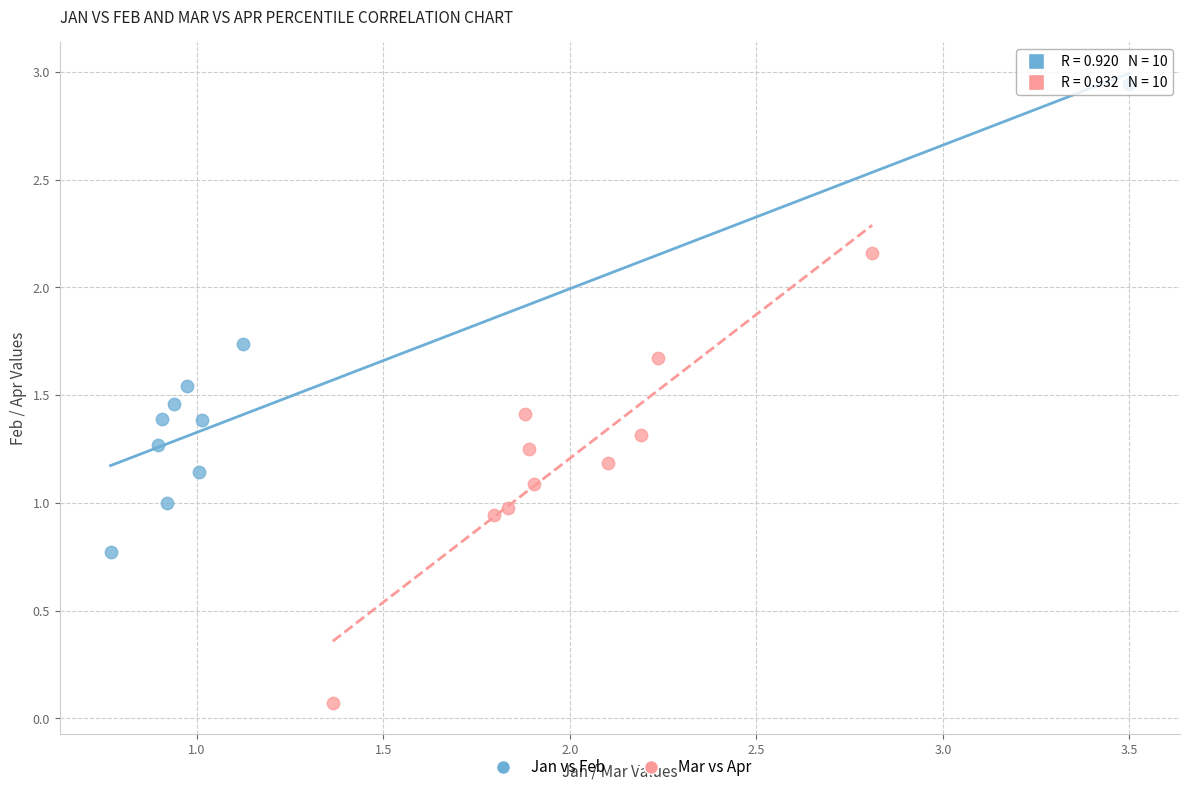

What are all the series names shown in the legend?

Jan vs Feb, Mar vs Apr